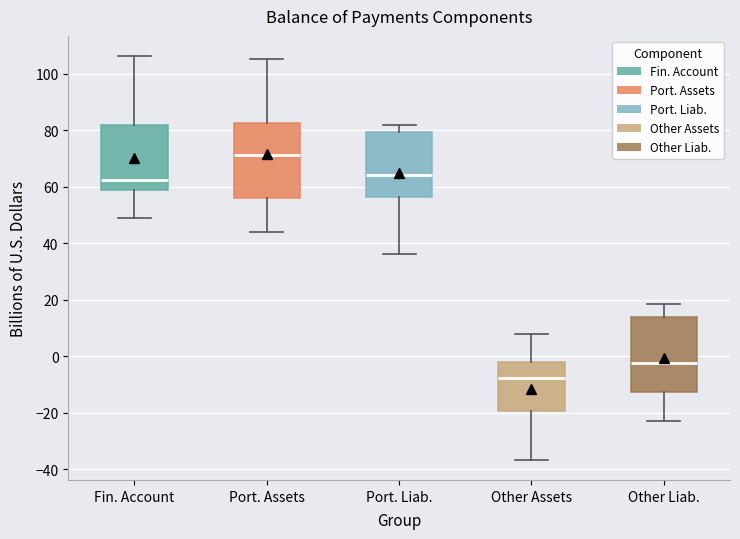

Reading left to right, read every box against the y-axis: the position of its median line, the range the box covers, and the ends of its whiskers. The values are not printed on the chart, so give them approximately, as read against the axis.

Fin. Account: median 62, box 58 to 82, whiskers 50 to 106
Port. Assets: median 72, box 56 to 82, whiskers 44 to 106
Port. Liab.: median 64, box 56 to 80, whiskers 36 to 82
Other Assets: median -8, box -20 to -2, whiskers -36 to 8
Other Liab.: median -2, box -12 to 14, whiskers -22 to 18